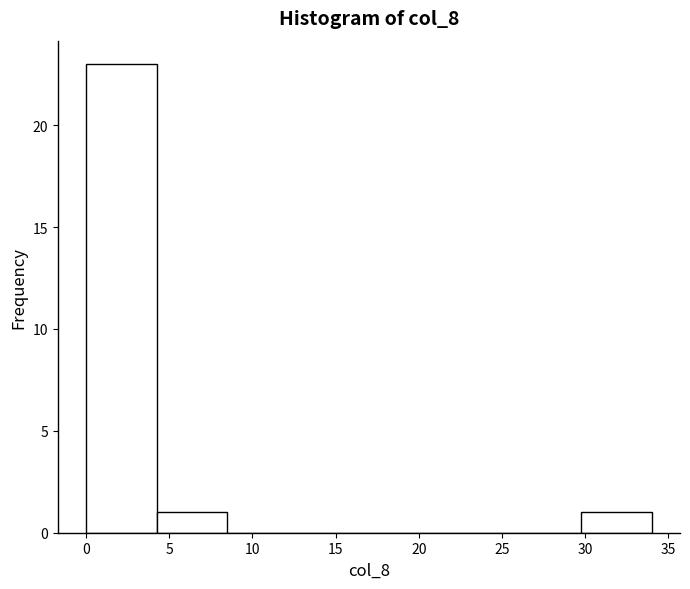

Reading left to right, list every bar in this chart as the range it spans on the x-axis followed by its height. Neither the bar edges nor the heights are printed on the chart, so give them approximately, as read against the axes.

0.00 to 4.25: 23
4.25 to 8.50: 1
8.50 to 12.75: 0
12.75 to 17.00: 0
17.00 to 21.25: 0
21.25 to 25.50: 0
25.50 to 29.75: 0
29.75 to 34.00: 1